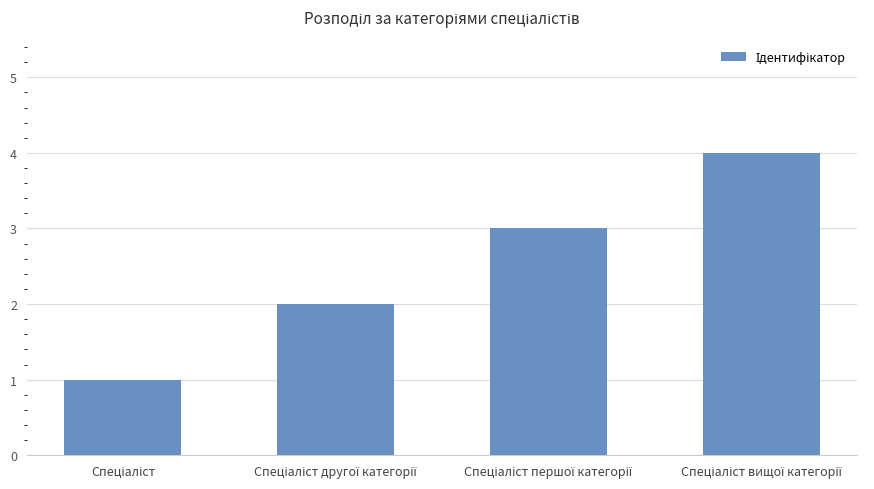

What is the greatest value displayed?

4